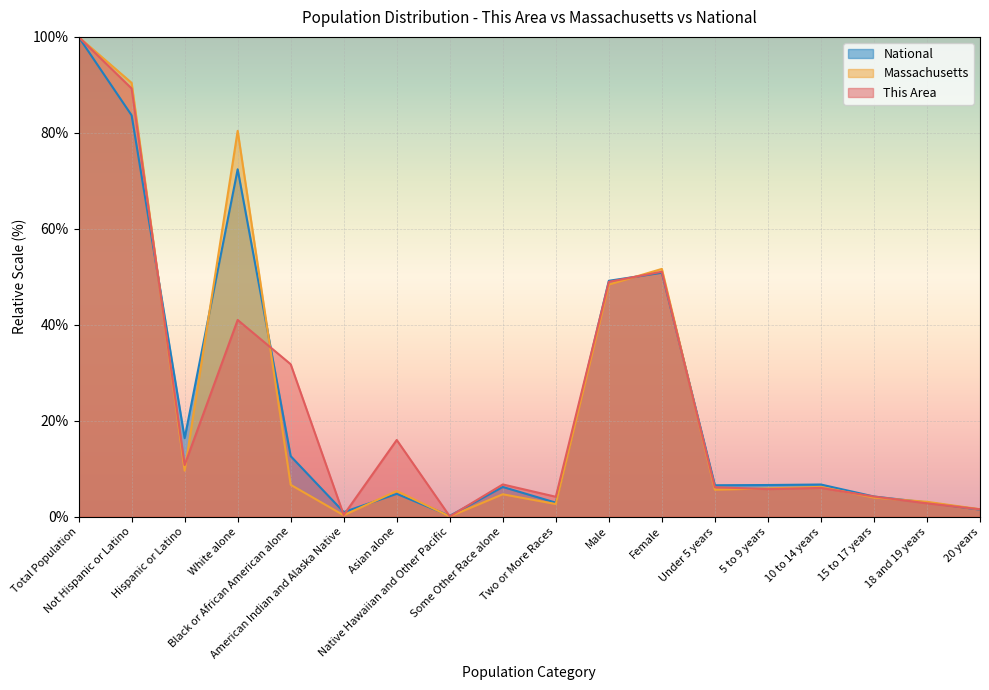

At which category does Massachusetts reach its first local peak?

White alone